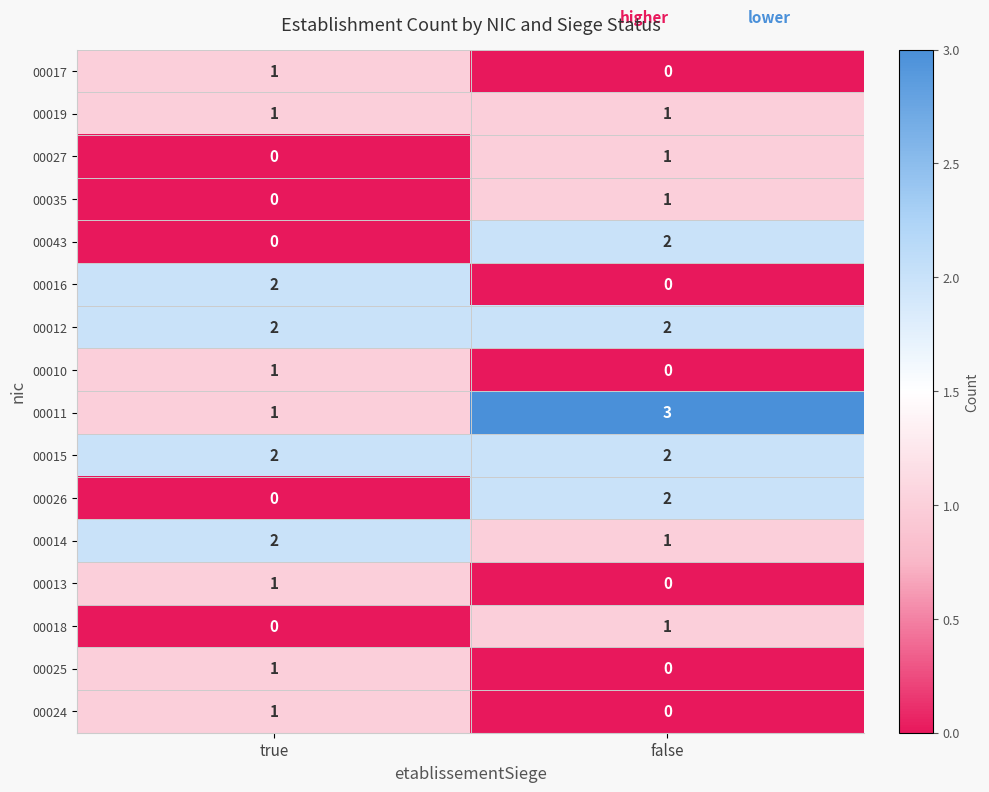

What is the spread (max minus min) of values at false?

3